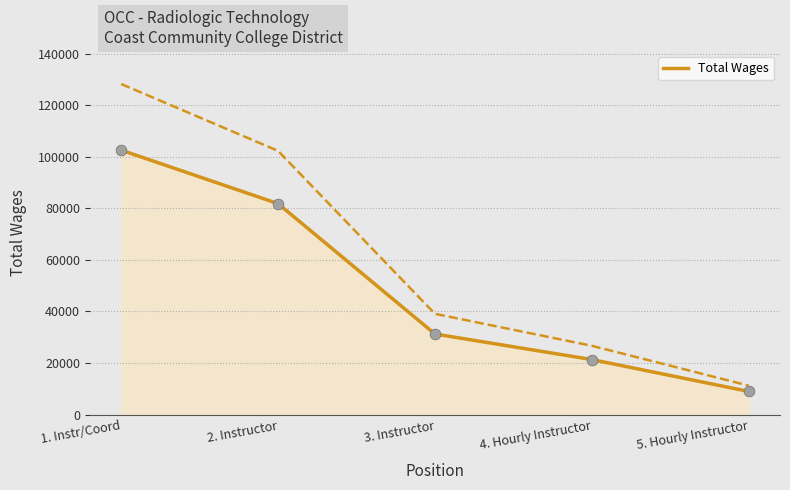

Approximately how many times larger is the value at 5. Hourly Instructor compared to 4. Hourly Instructor?

0.4